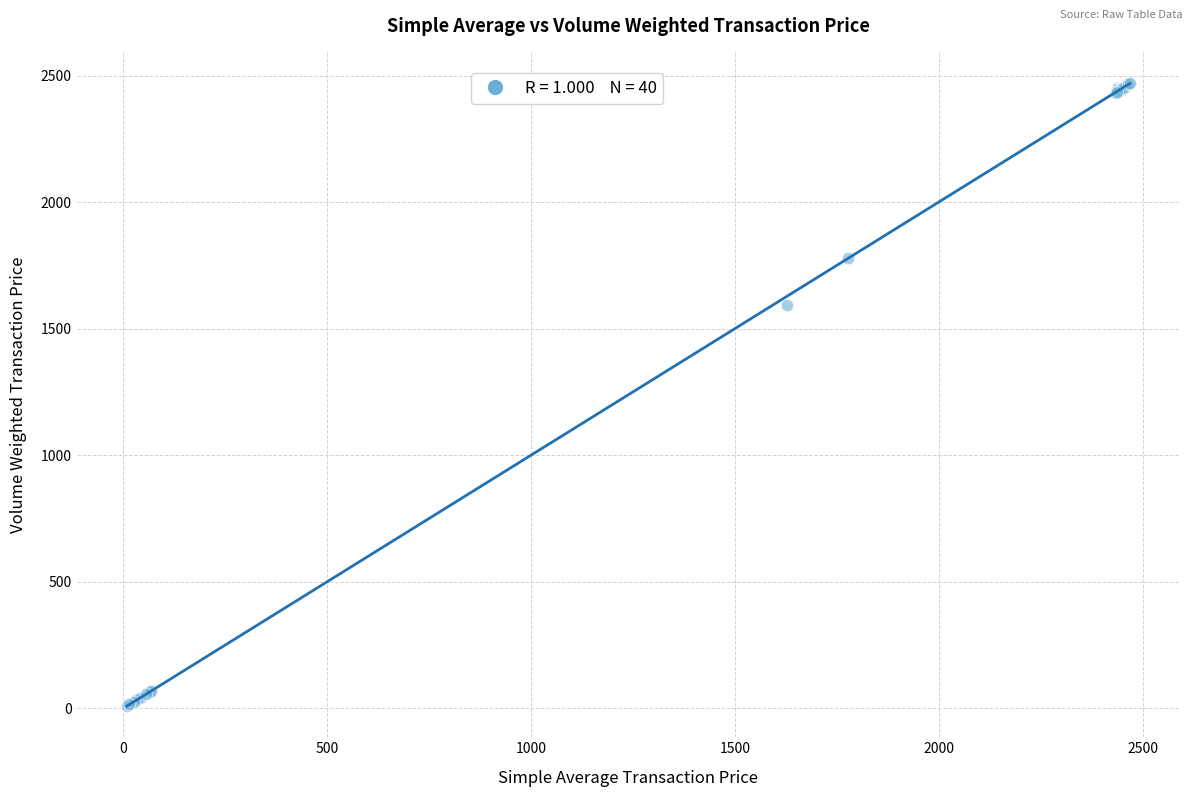

What Y value in the scatter plot is closest to 1241?

1595.0